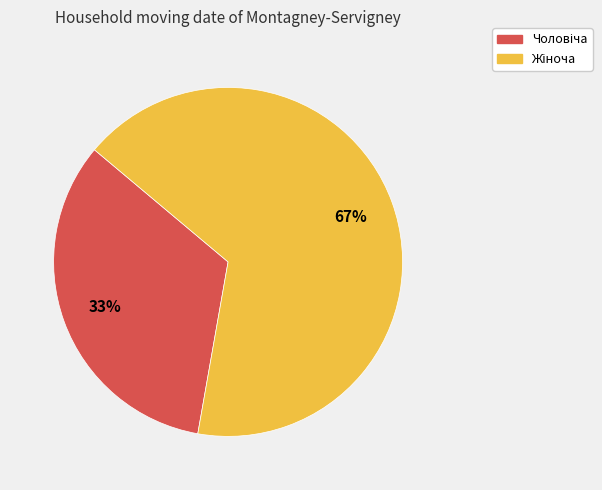

To the nearest percent, what is the average slice percentage?

50%